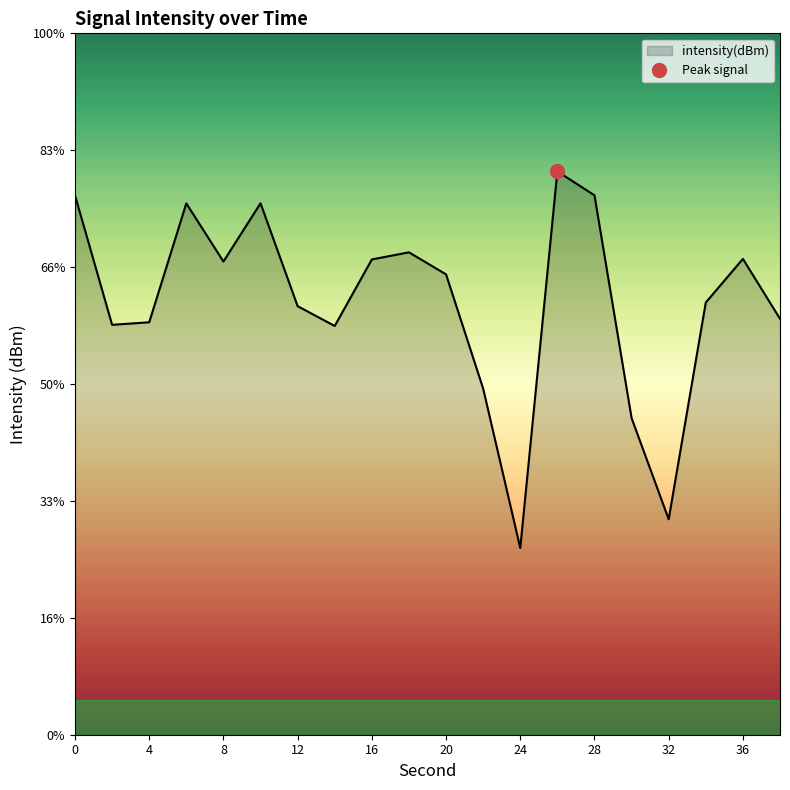

Where is the first local minimum?

2